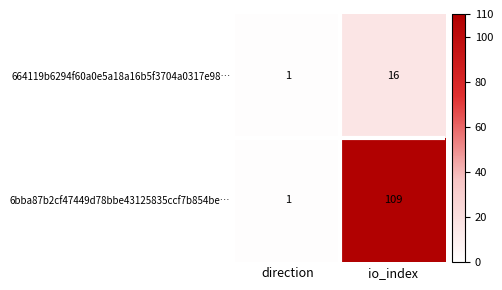

The 664119b6294f60a0e5a18a16b5f3704a0317e98… series shows 1 at direction. True or false?

False